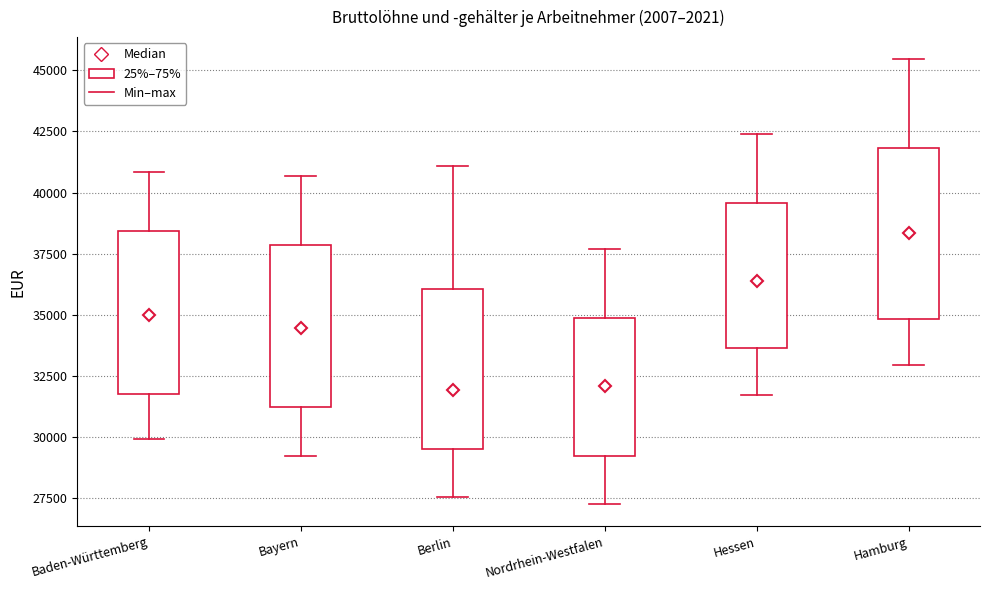

Where does the median line of the box for Hessen sit on the y-axis? The values are not printed on the chart, so give them approximately, as read against the axis.

36500